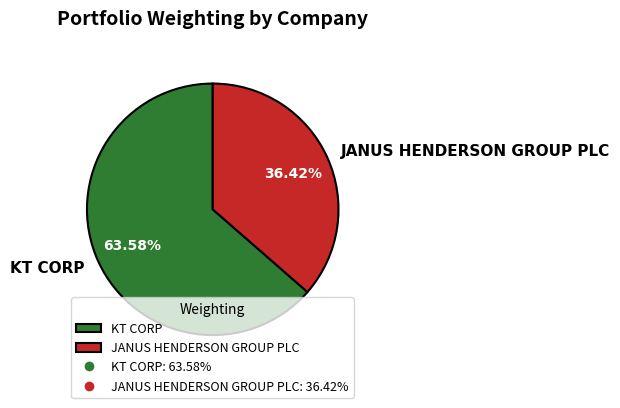

The JANUS HENDERSON GROUP PLC slice represents 29% of the pie. True or false?

False